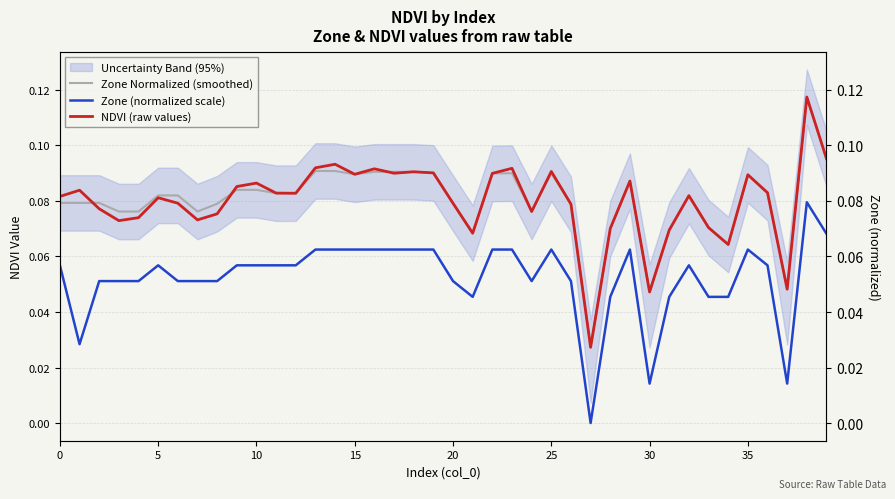

How many Zone (normalized scale) values are between 0 and 1?

40